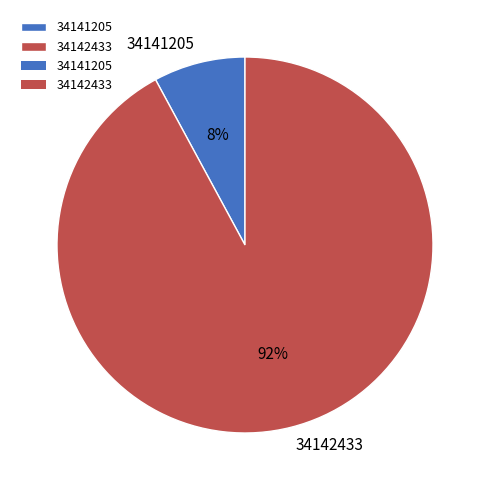

Which category accounts for the majority?

34142433